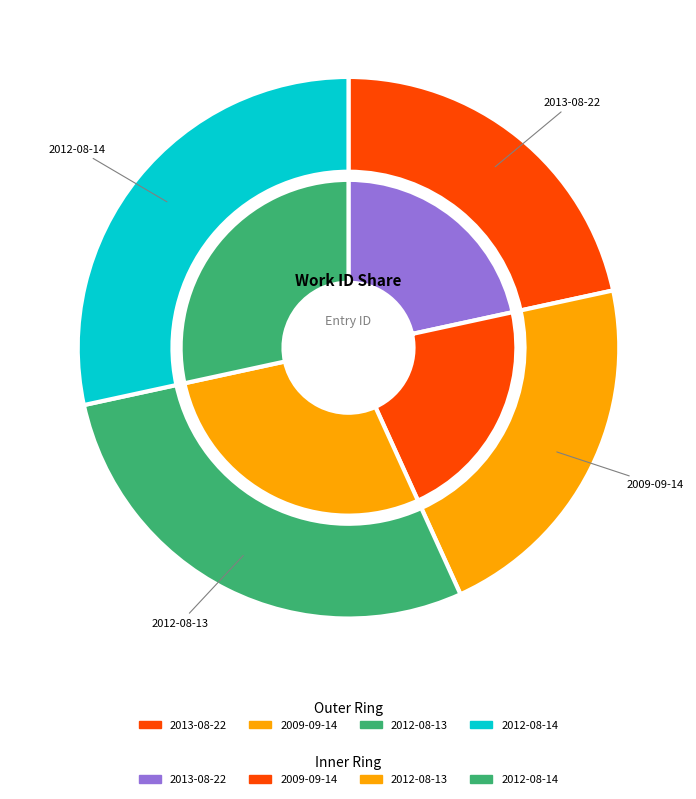

How many segments does this pie chart have?

4